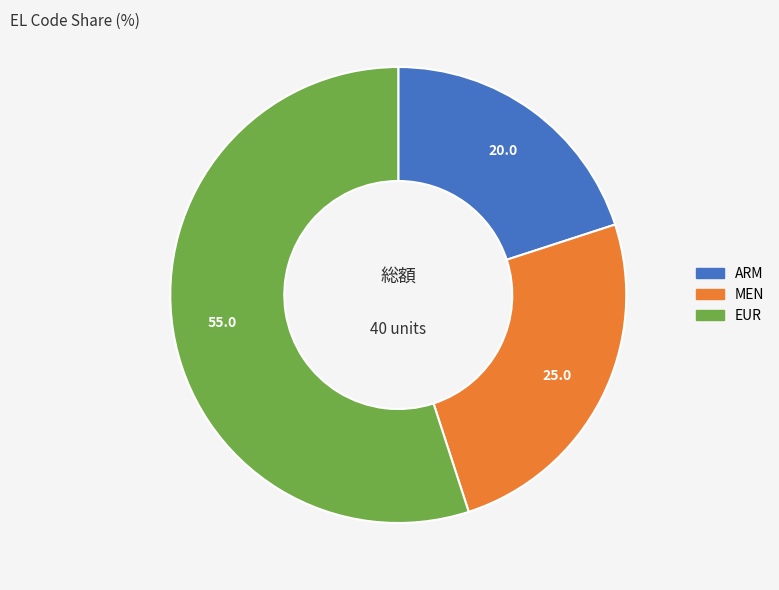

Is there a majority slice in this chart?

Yes